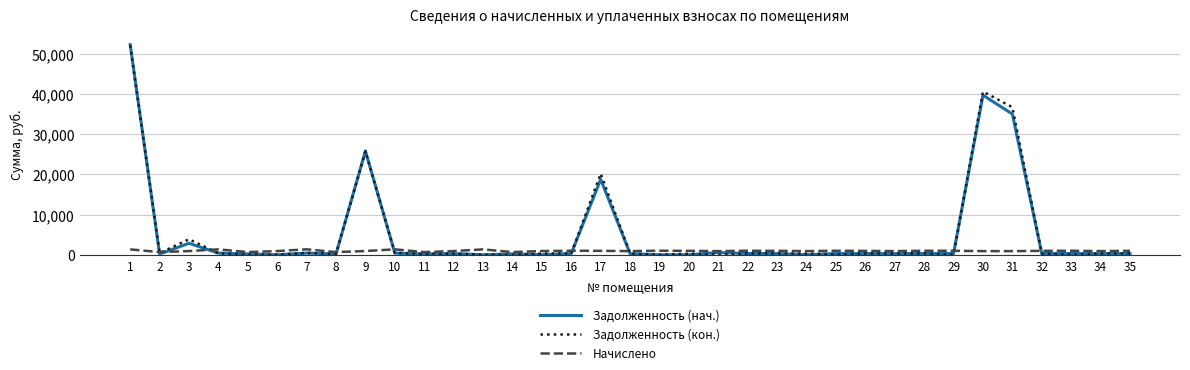

What is the highest value of the Начислено series?

1354.2